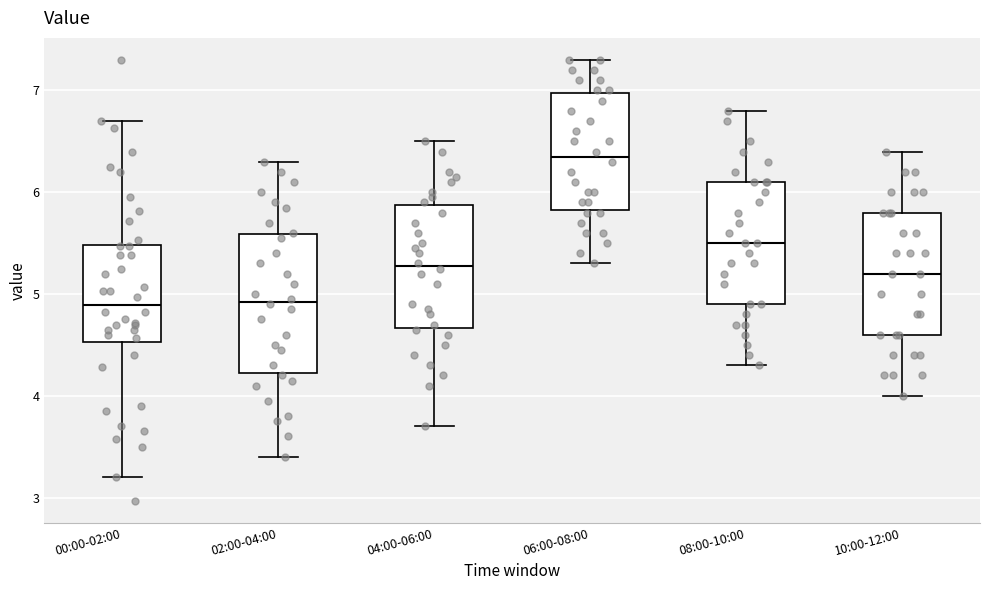

Reading left to right, read every box against the y-axis: the position of its median line, the range the box covers, and the ends of its whiskers. The values are not printed on the chart, so give them approximately, as read against the axis.

00:00-02:00: median 4.9, box 4.5 to 5.5, whiskers 3.2 to 6.7
02:00-04:00: median 4.9, box 4.2 to 5.6, whiskers 3.4 to 6.3
04:00-06:00: median 5.3, box 4.7 to 5.9, whiskers 3.7 to 6.5
06:00-08:00: median 6.4, box 5.8 to 7.0, whiskers 5.3 to 7.3
08:00-10:00: median 5.5, box 4.9 to 6.1, whiskers 4.3 to 6.8
10:00-12:00: median 5.2, box 4.6 to 5.8, whiskers 4.0 to 6.4